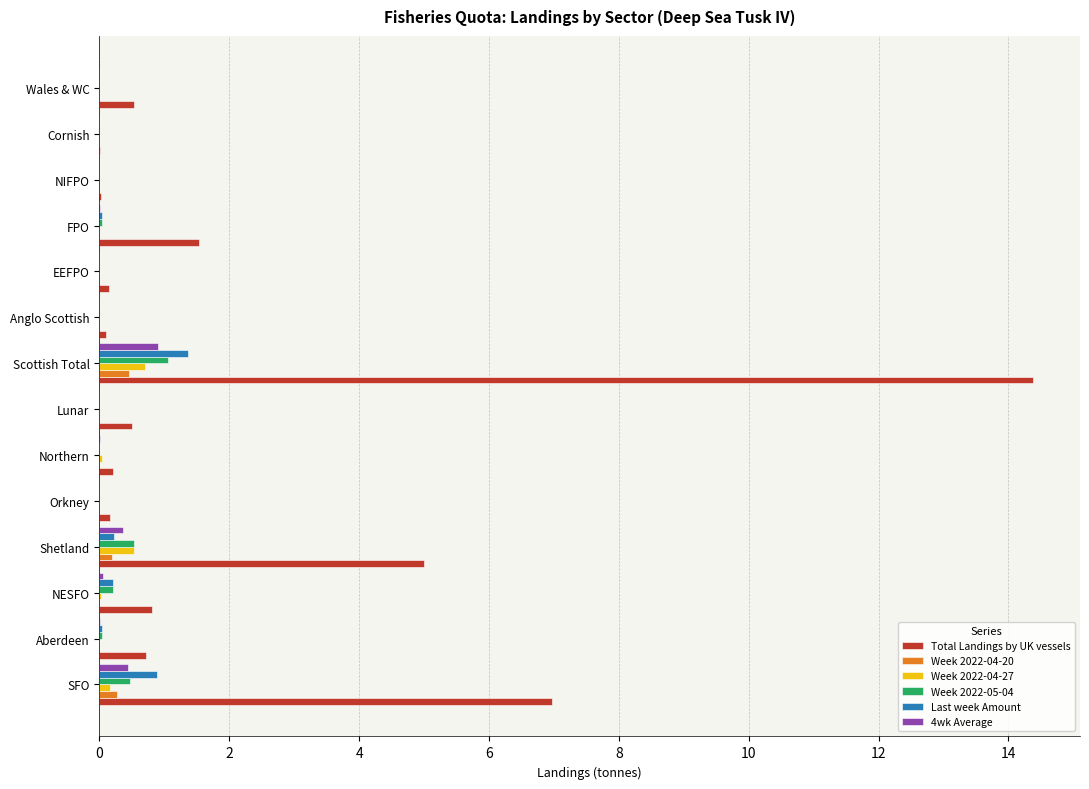

True or false: Week 2022-05-04 has a value of 0.0 at Orkney.

True